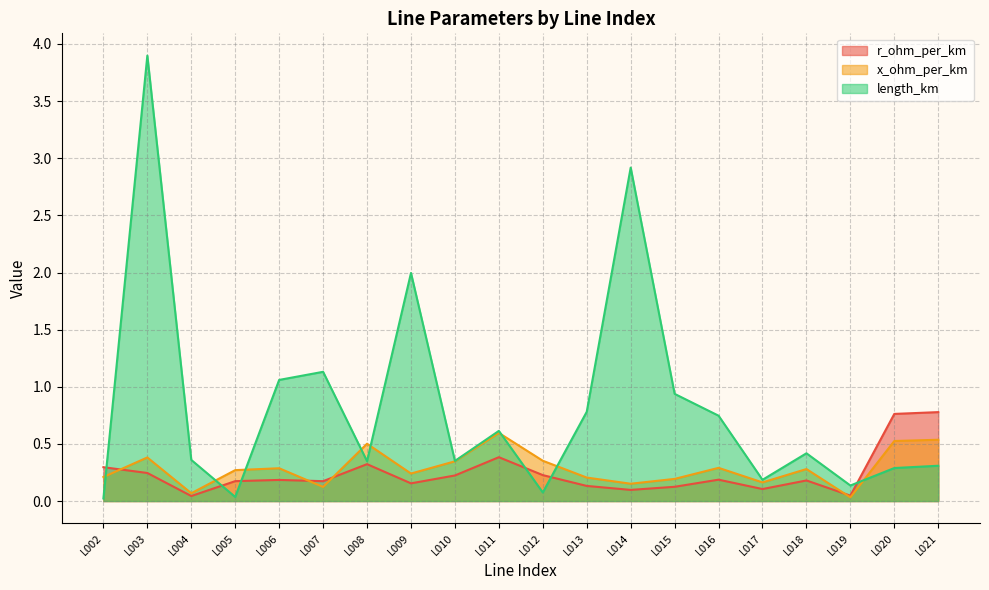

How many intersections are there between r_ohm_per_km and length_km?

6